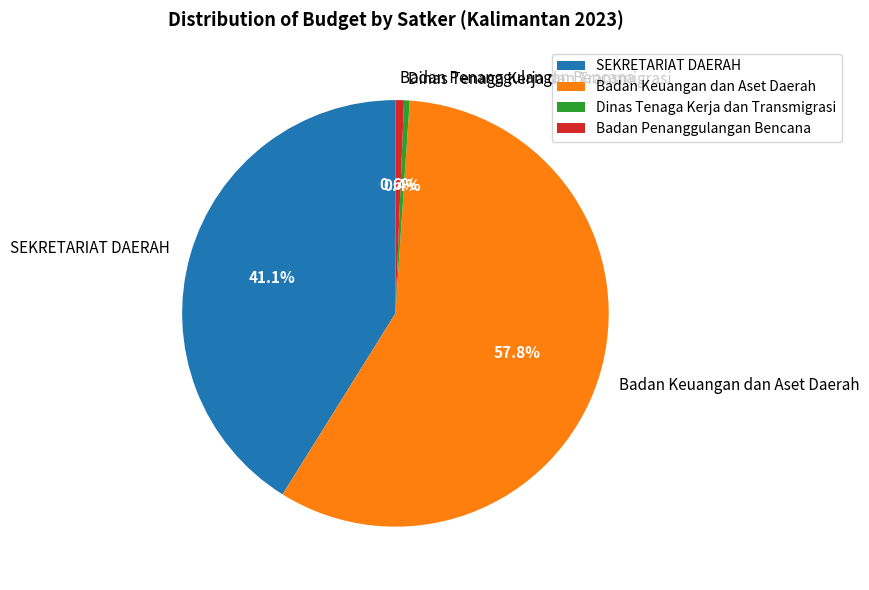

How many slices are in this pie chart?

4